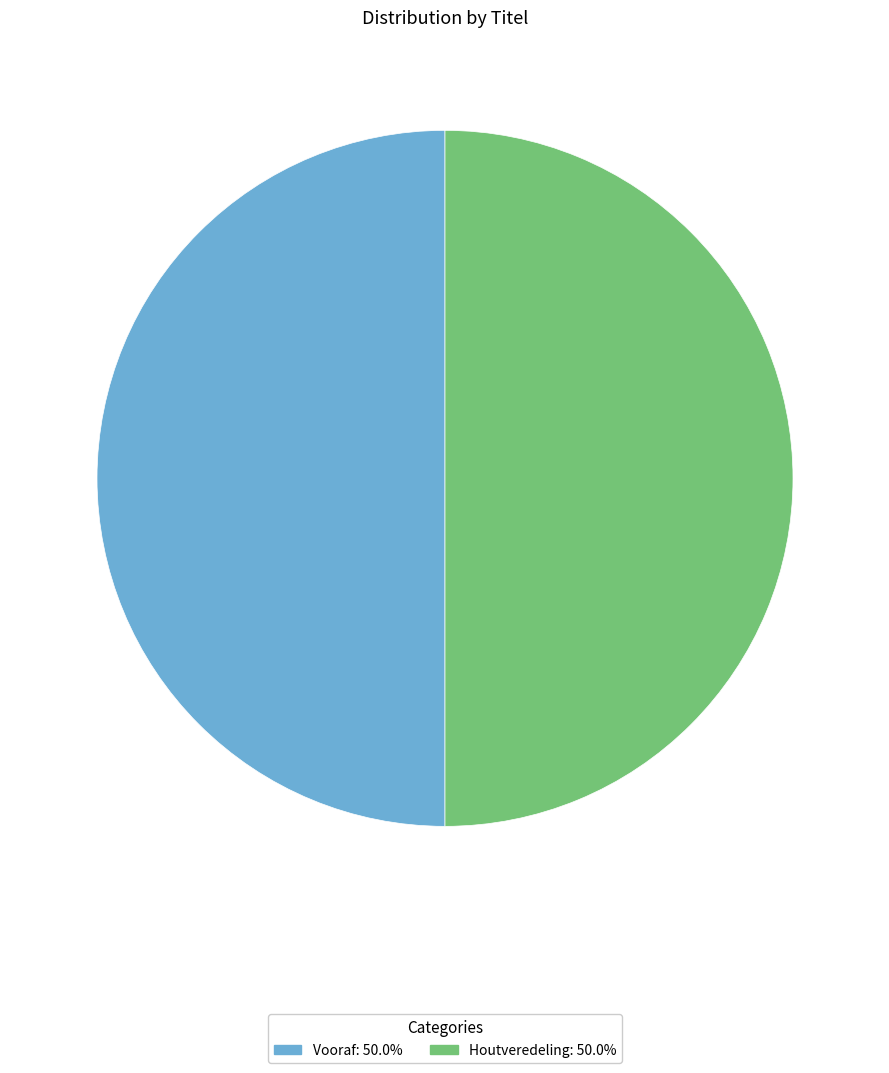

Combined, do Vooraf and Houtveredeling account for over 50%?

Yes